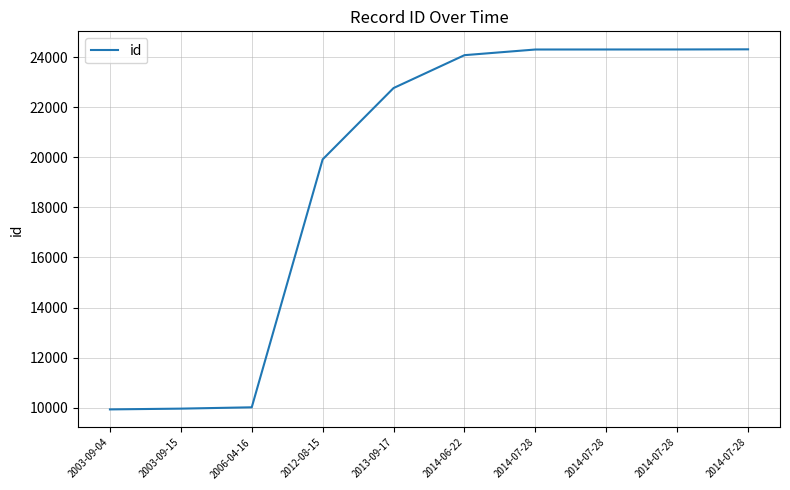

List the labels in order of value, smallest first.

2003-09-04, 2003-09-15, 2006-04-16, 2012-08-15, 2013-09-17, 2014-06-22, 2014-07-28, 2014-07-28, 2014-07-28, 2014-07-28